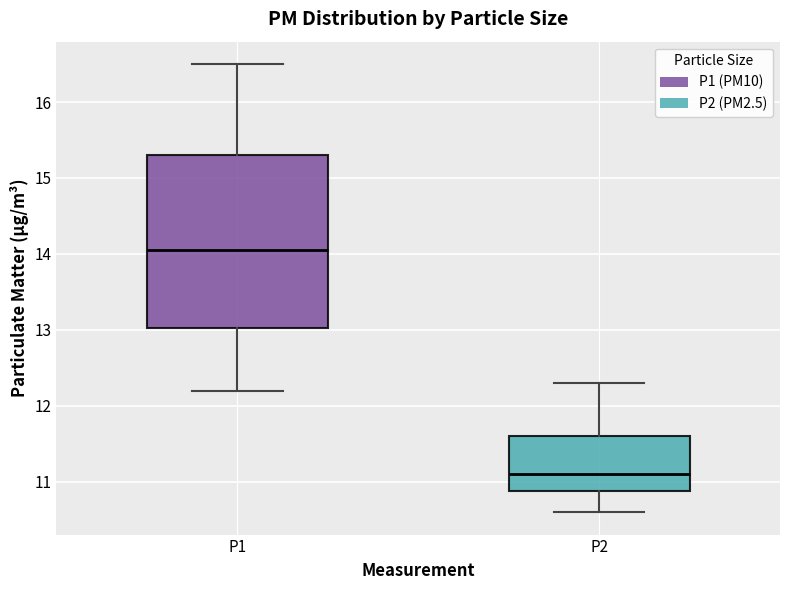

Where does the upper whisker of the box for P2 end on the y-axis? The values are not printed on the chart, so give them approximately, as read against the axis.

12.3